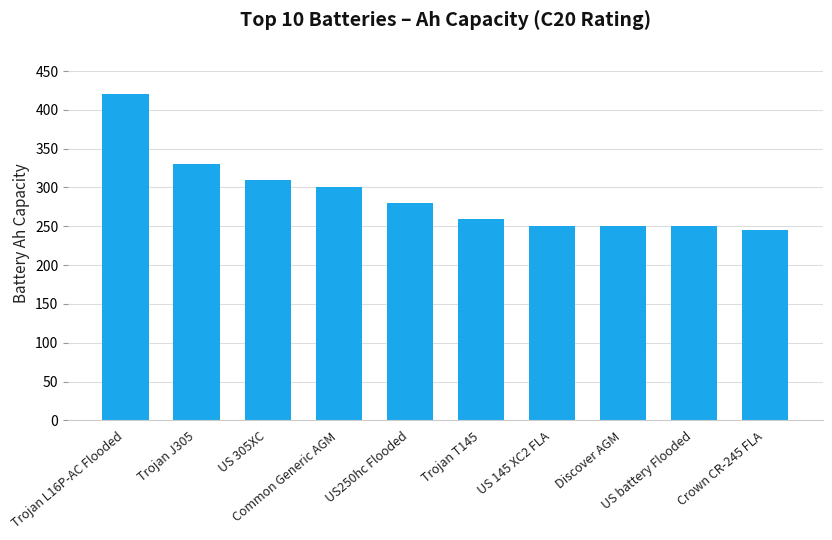

What is the greatest value displayed?

420